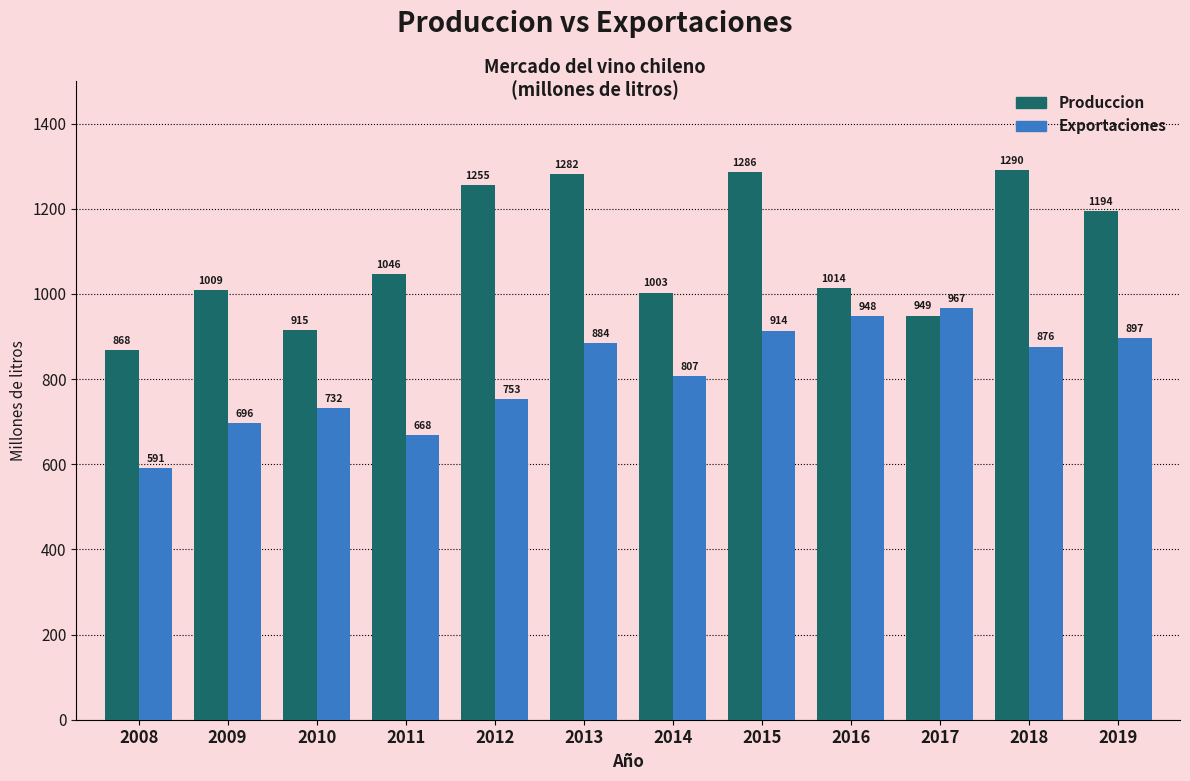

List the series in order of their overall mean, lowest first.

Exportaciones, Produccion